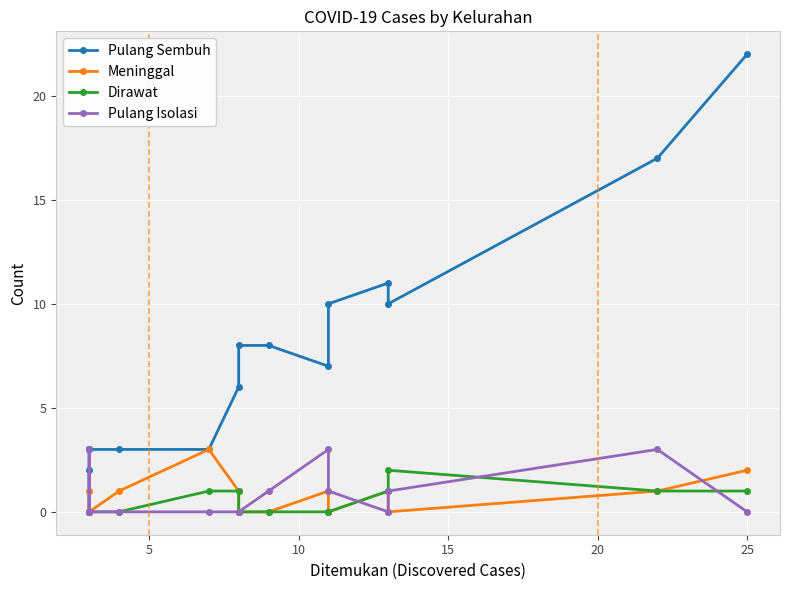

How many times do Dirawat and Pulang Isolasi cross each other?

3